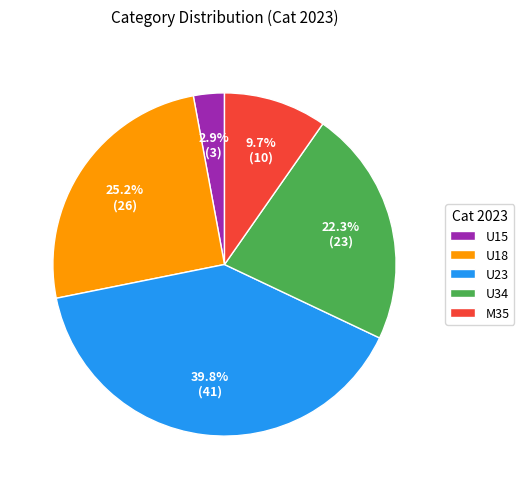

To the nearest percent, what is the difference between the U18 and U23 slice percentages?

15%